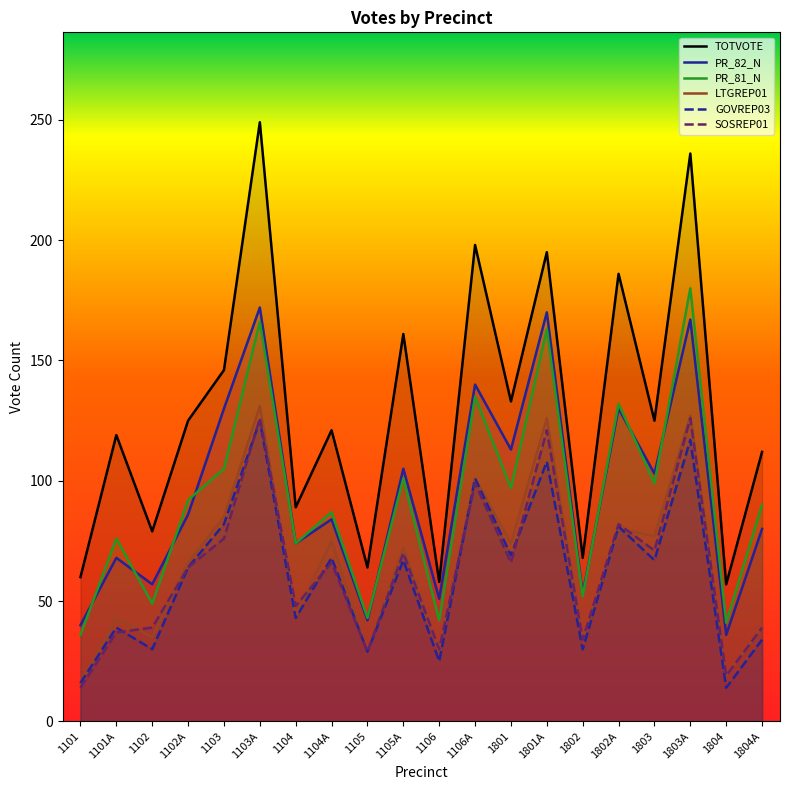

Between 1105A and 1804A, which is larger?

1105A